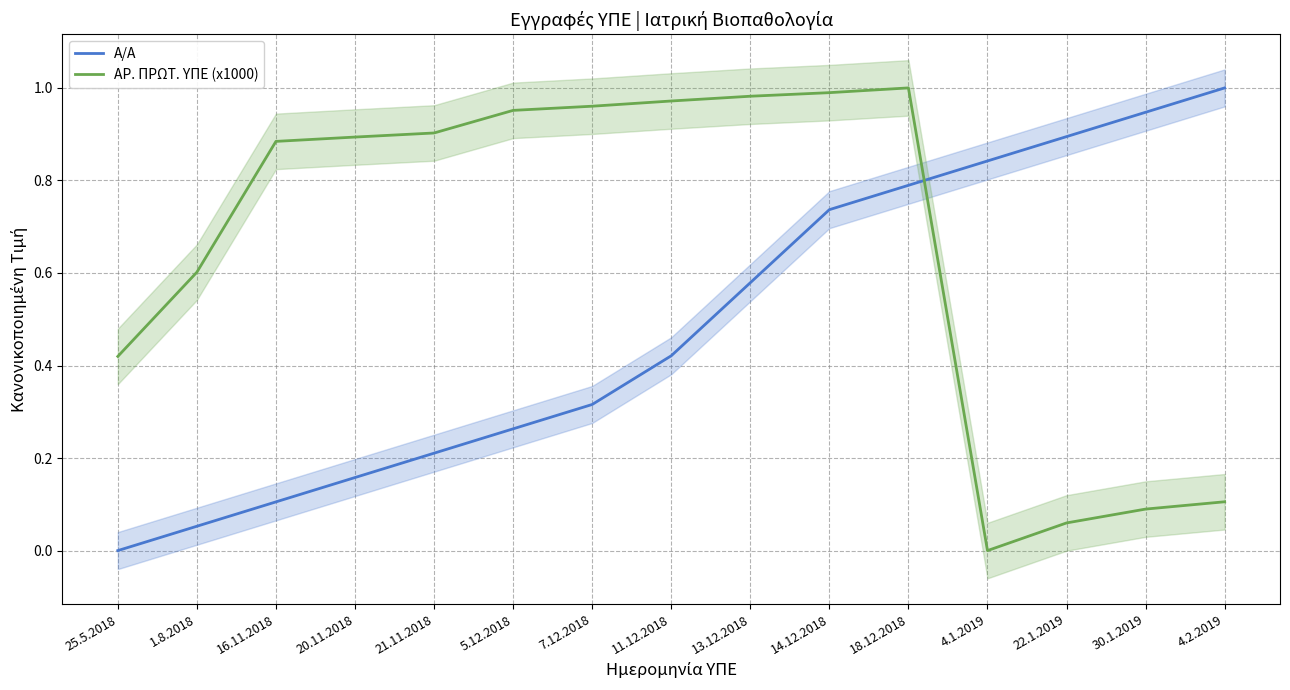

Reading left to right, extract all data points from this chart.

Α/Α: 0.0	0.1	0.1	0.2	0.2	0.3	0.3	0.4	0.6	0.7	0.8	0.8	0.9	0.9	1.0
ΑΡ. ΠΡΩΤ. ΥΠΕ (x1000): 0.4	0.6	0.9	0.9	0.9	1.0	1.0	1.0	1.0	1.0	1.0	0.0	0.1	0.1	0.1